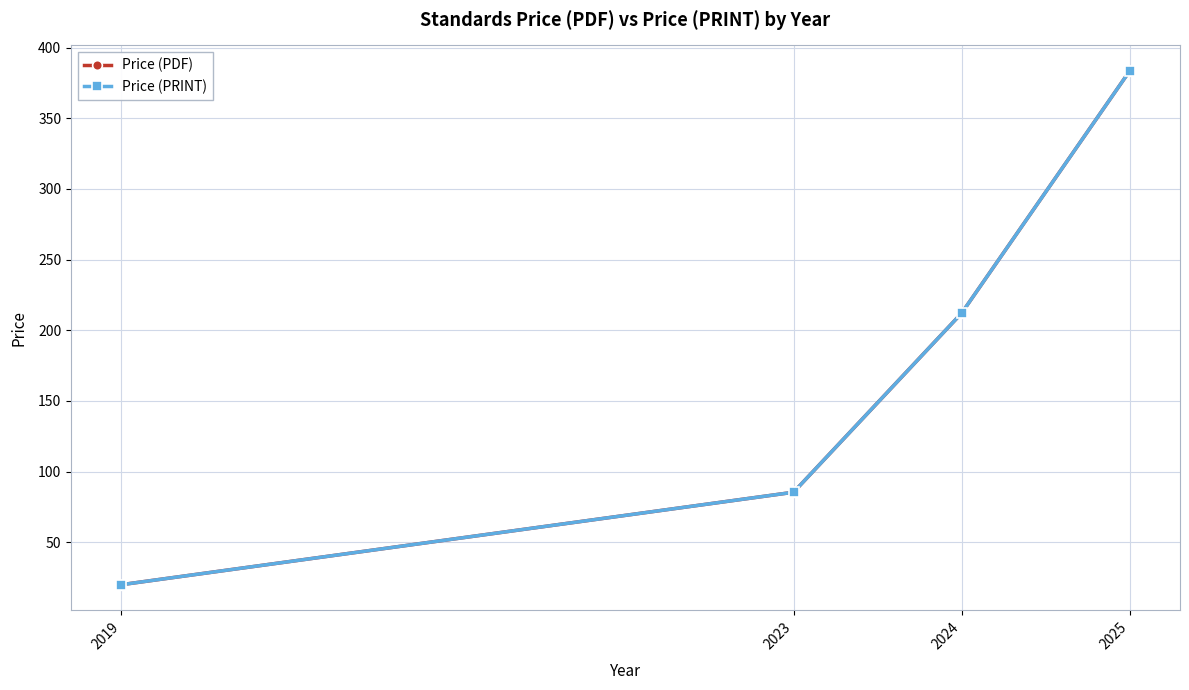

At which label is Price (PDF) closest to 201?

2024